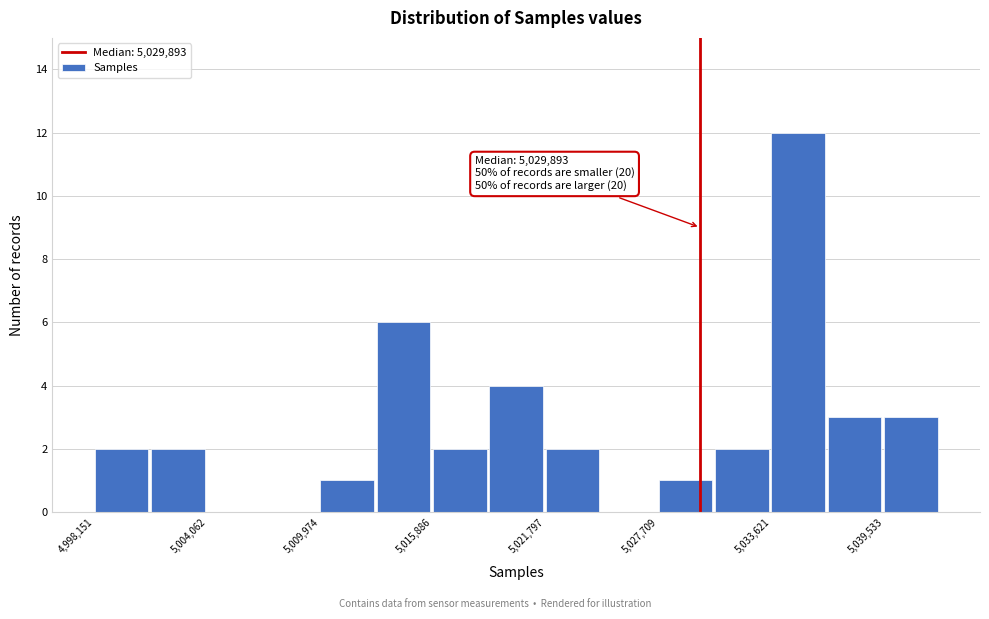

Around what value on the x-axis is the tallest bar? Give the approximate position of its centre, as read against the axis.

5035000